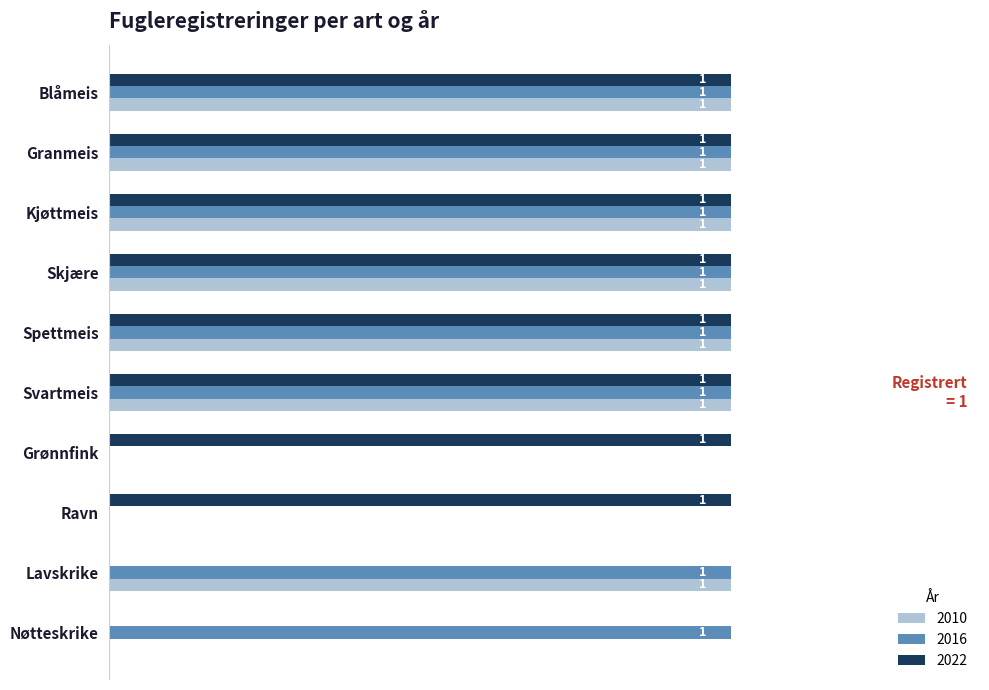

Is the value of 2016 at Spettmeis greater than the value of 2010 at Nøtteskrike?

Yes